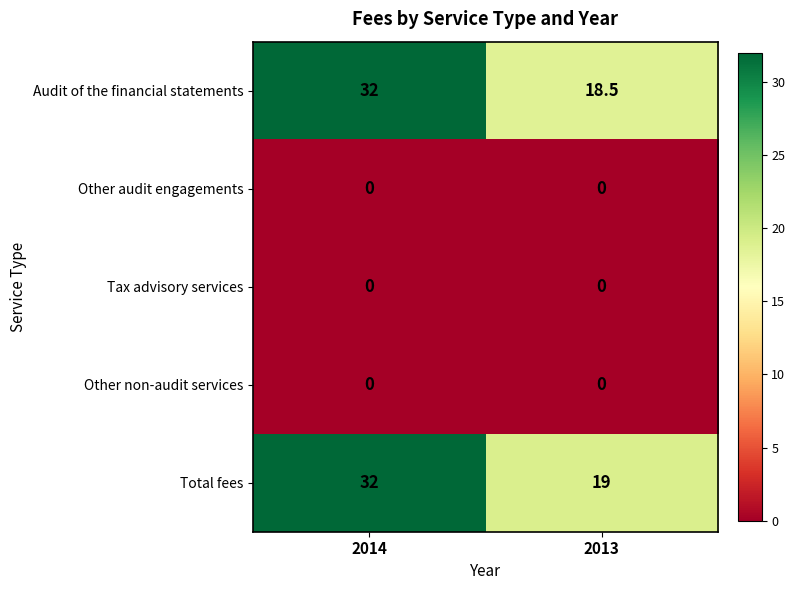

What is the total value across all series at 2014?

64.0